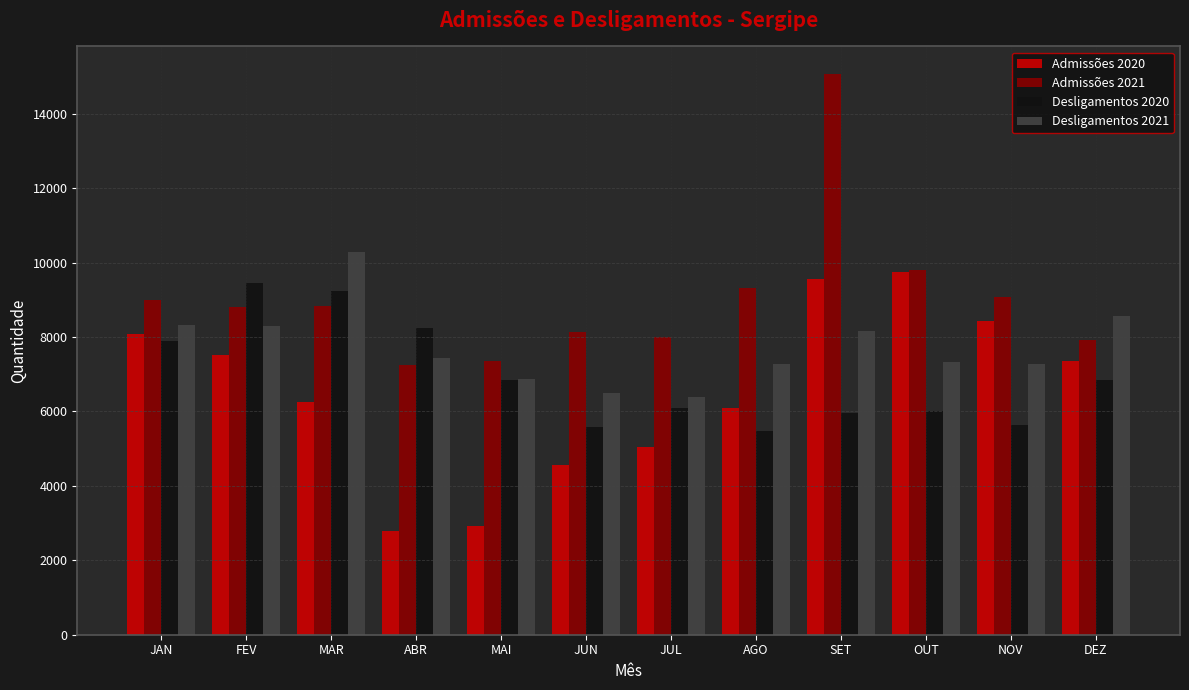

At which label is Admissões 2021 closest to 11146?

OUT